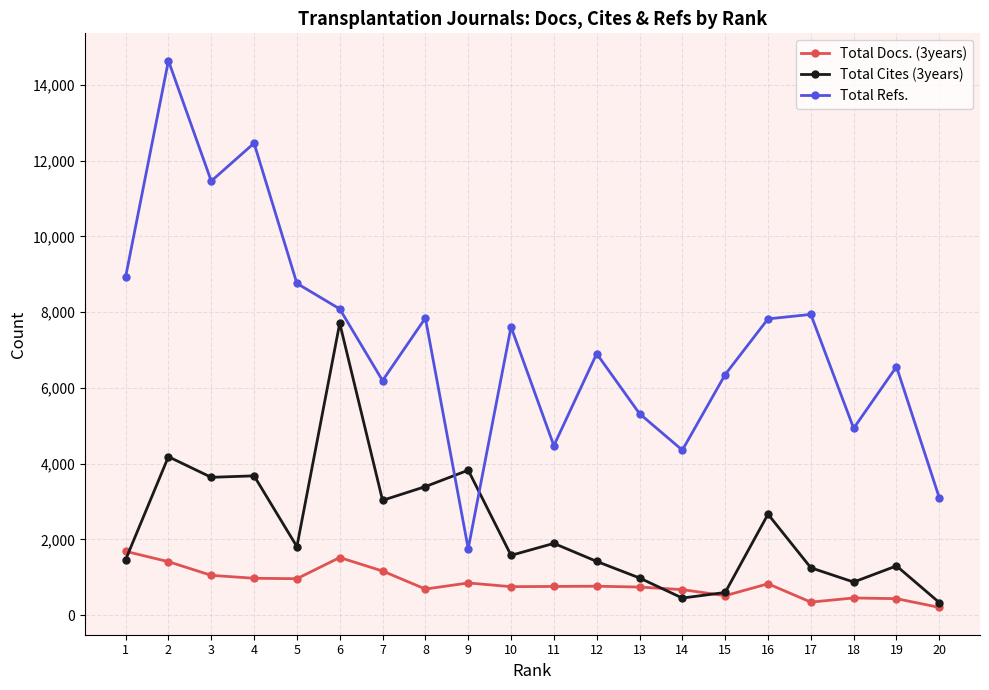

How many data points in Total Refs. are less than 7612?

10